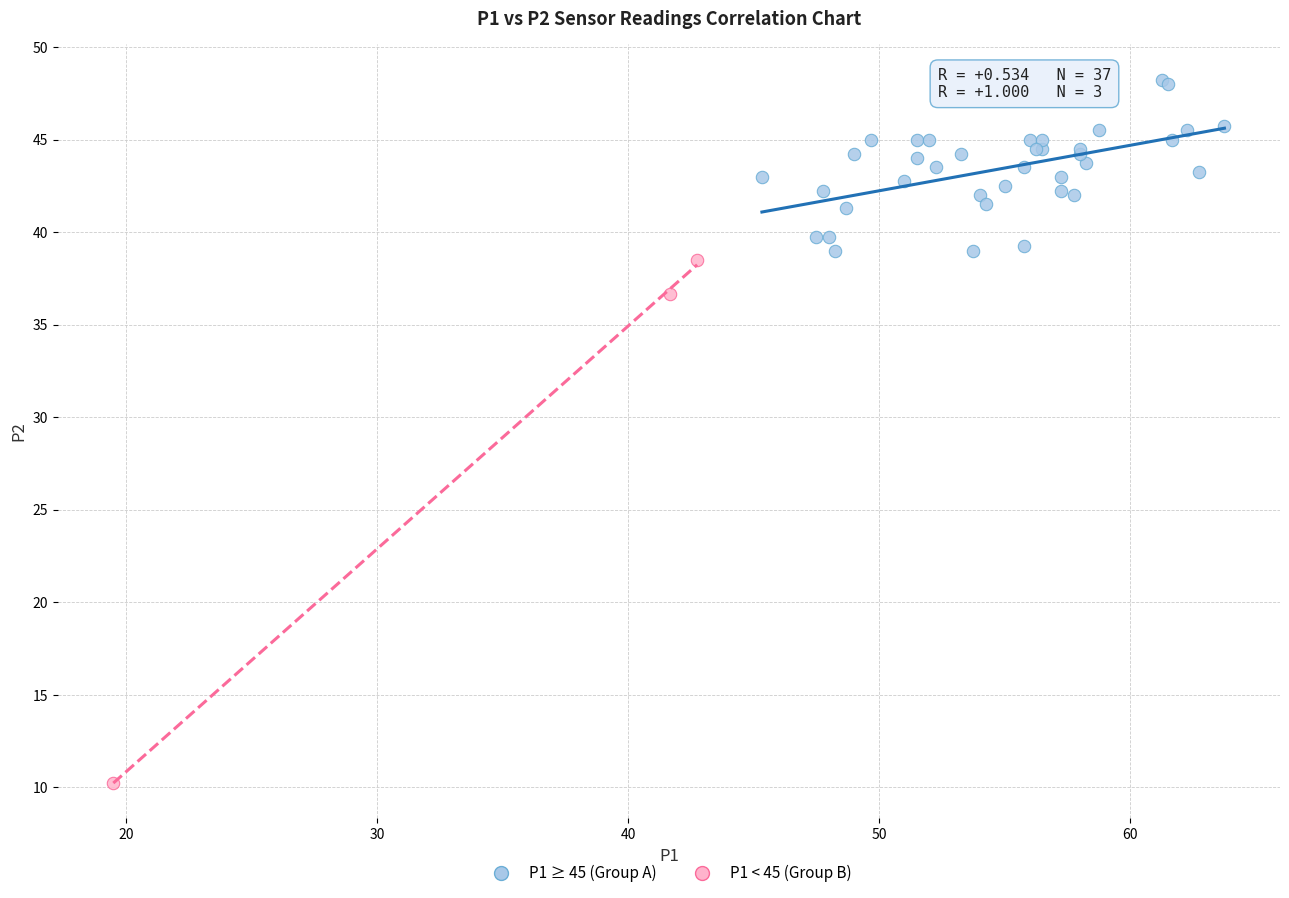

Which series reaches the minimum Y coordinate?

P1 < 45 (Group B)